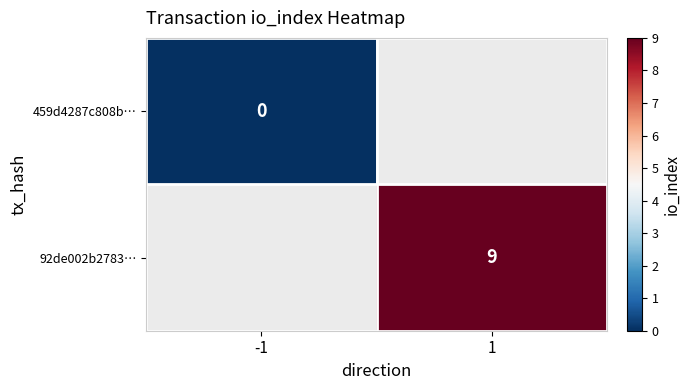

Which series has the largest range (max minus min)?

459d4287c808b…